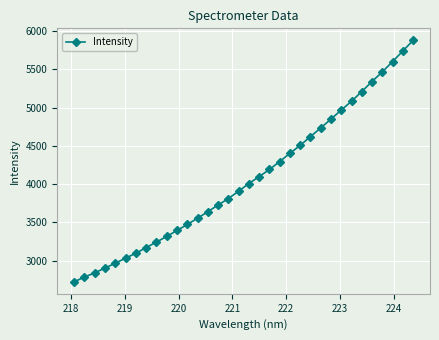

What is the greatest value displayed?

5875.4